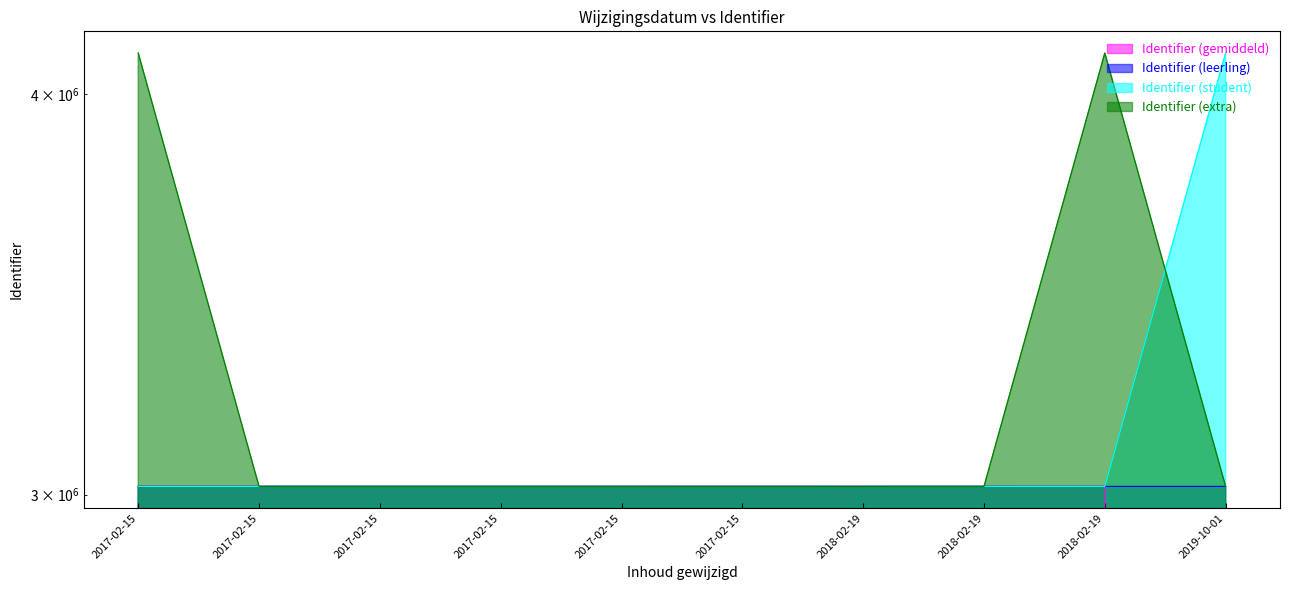

What is the total value across all series at 2018-02-19?

12071550